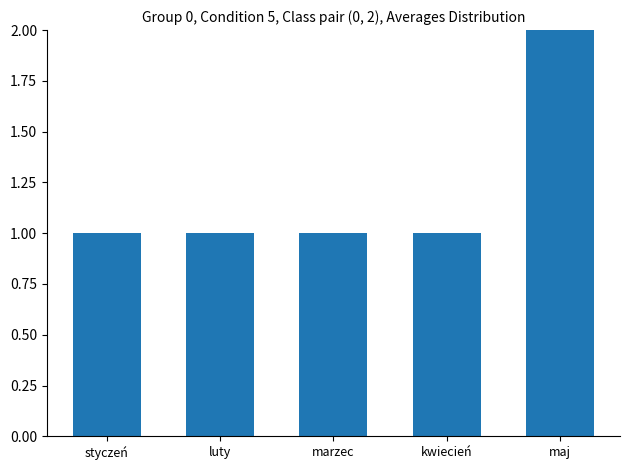

What is the ratio of the value at kwiecień to the value at marzec?

1.0